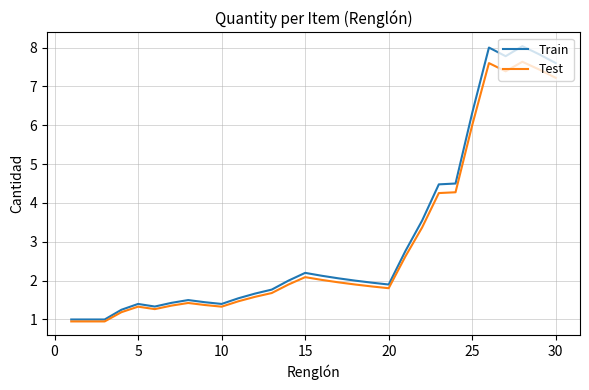

Which series has the widest spread of values?

Train